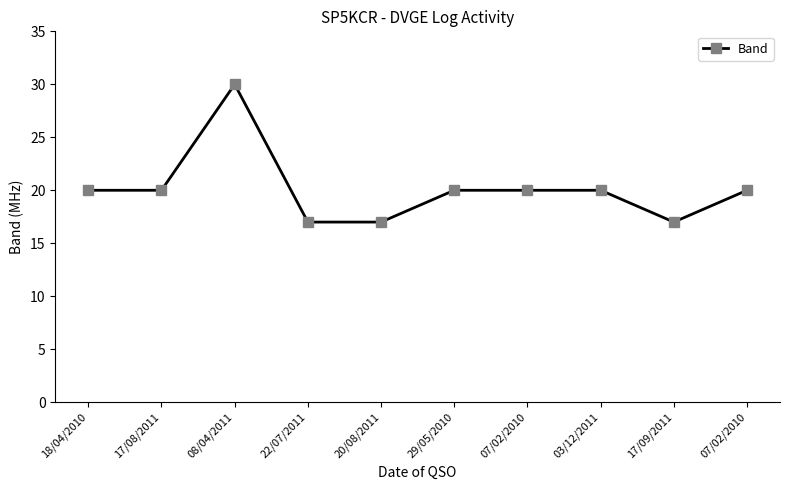

Read the value at 03/12/2011.

20